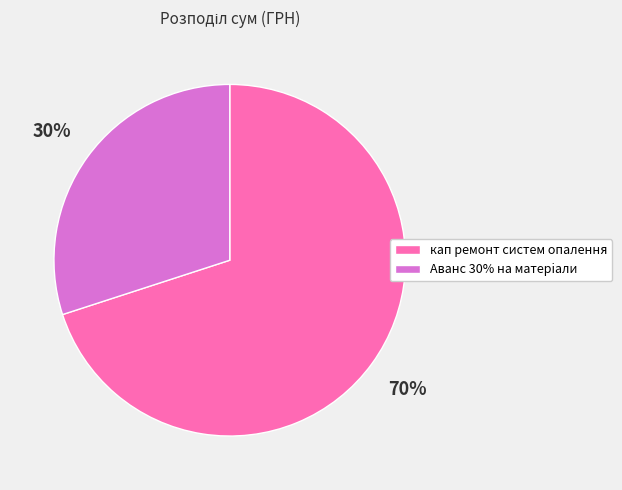

Between кап ремонт систем опалення and Аванс 30% на матерiали, which is larger?

кап ремонт систем опалення